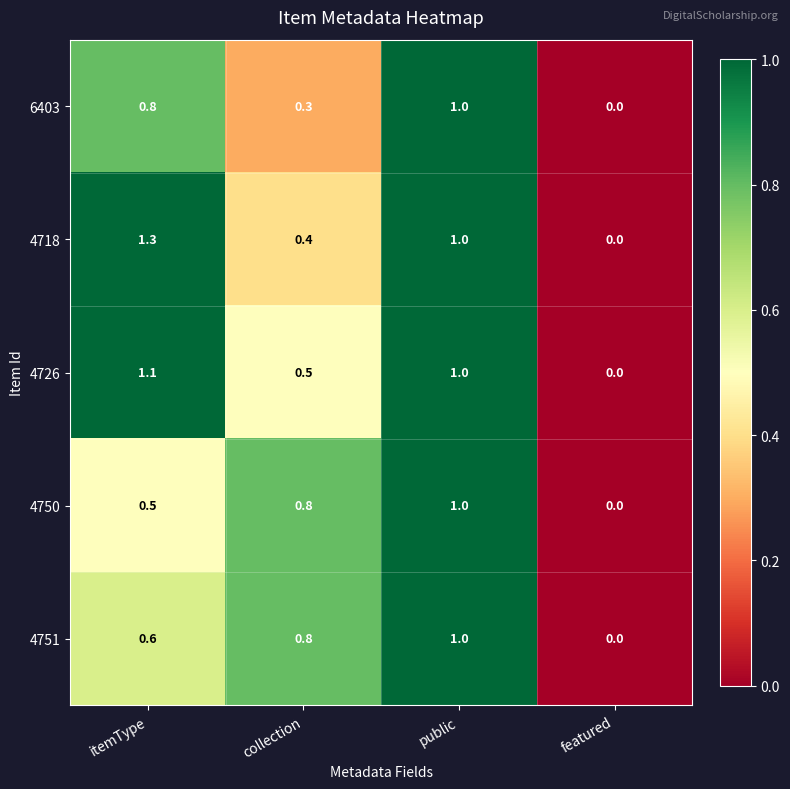

Count the 4750 values in the range 0 to 1.

4